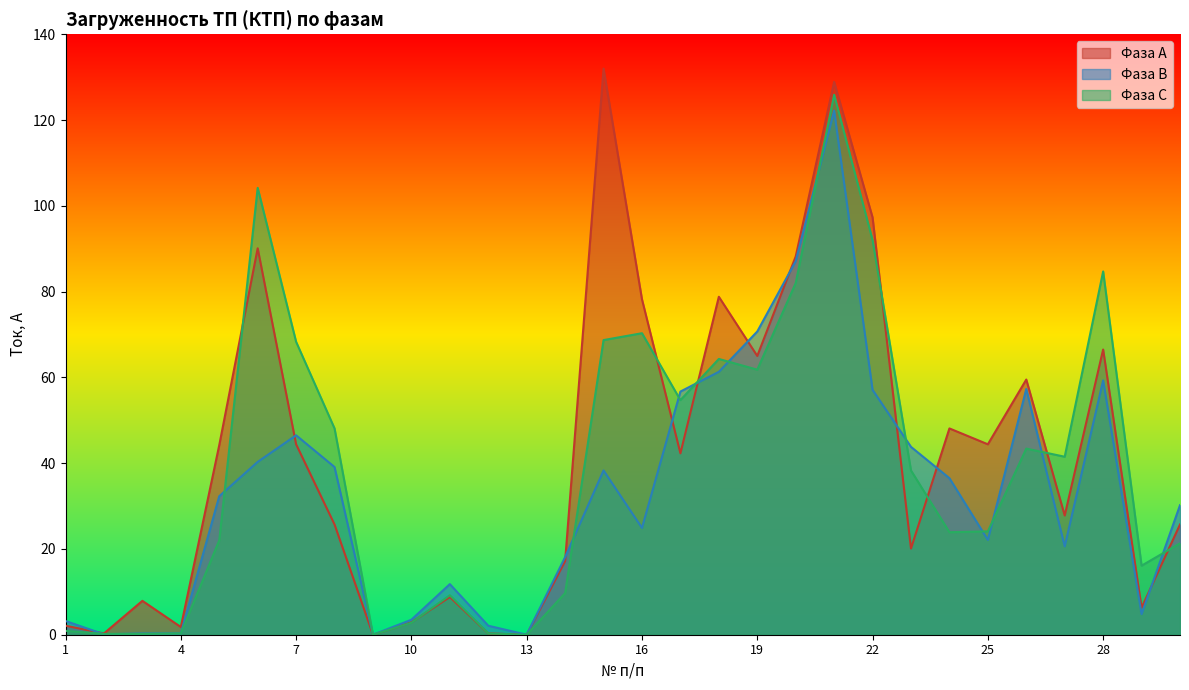

Is it true that Фаза С equals -43.0 at 13?

False